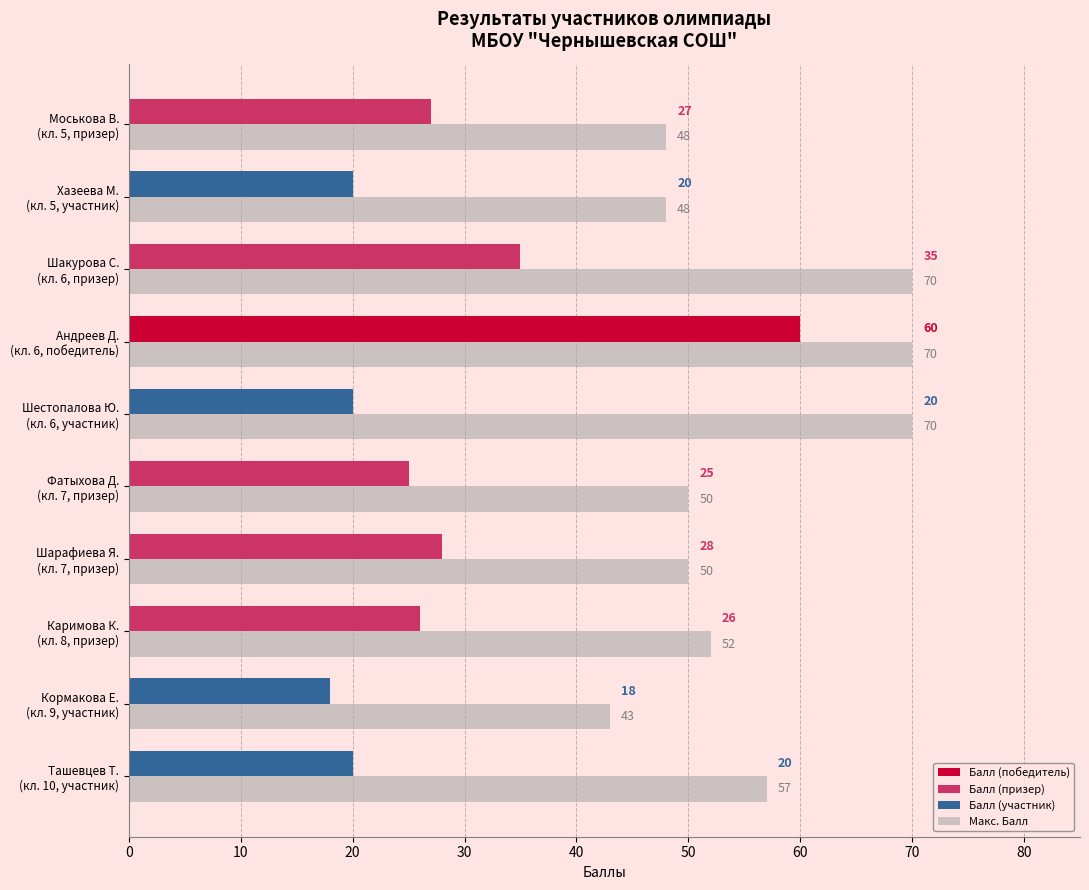

True or false: the data shows 29 at Шакурова С. (кл. 6, призер).

False